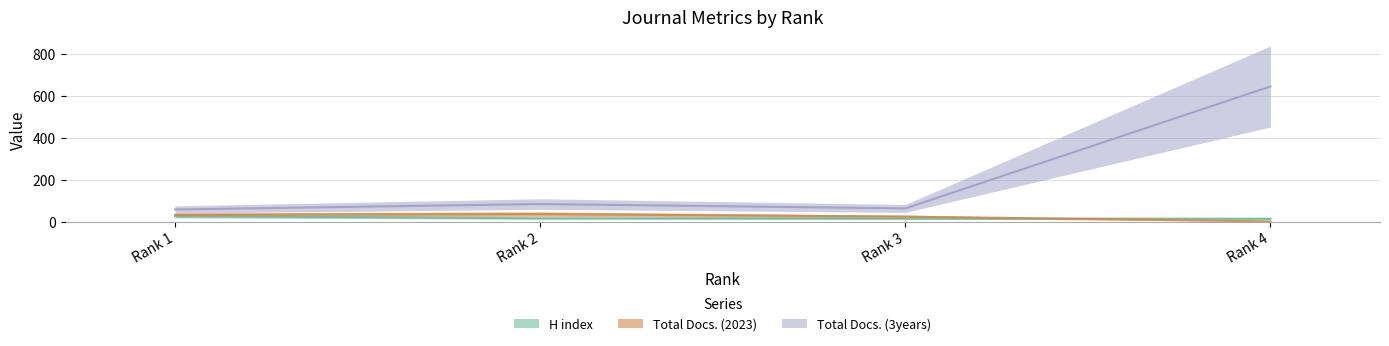

At how many categories does at least one series exceed 240?

1